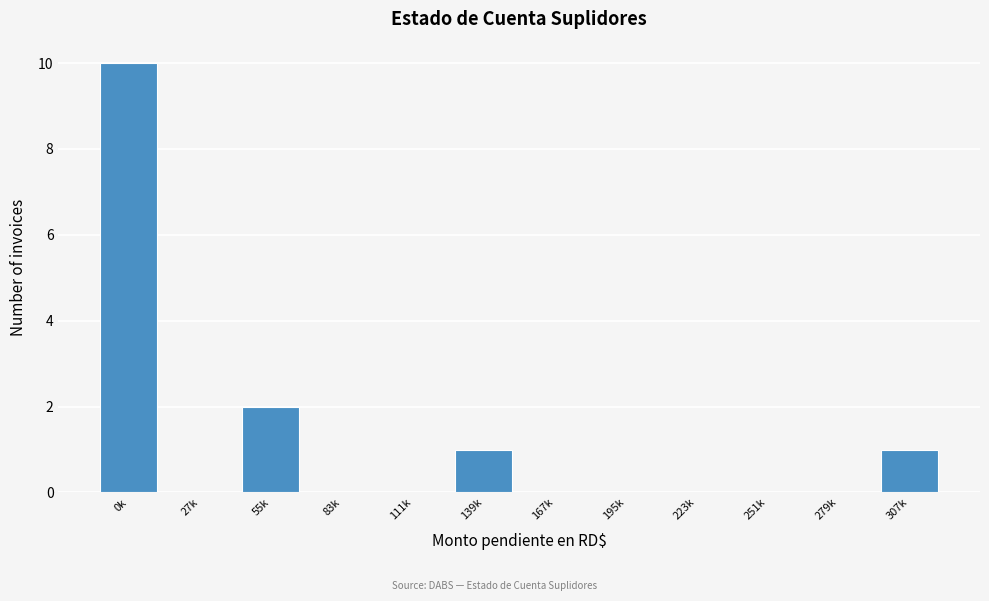

Reading right to left, what are all the values shown in this chart?

307k=1	279k=0	251k=0	223k=0	195k=0	167k=0	139k=1	111k=0	83k=0	55k=2	27k=0	0k=10